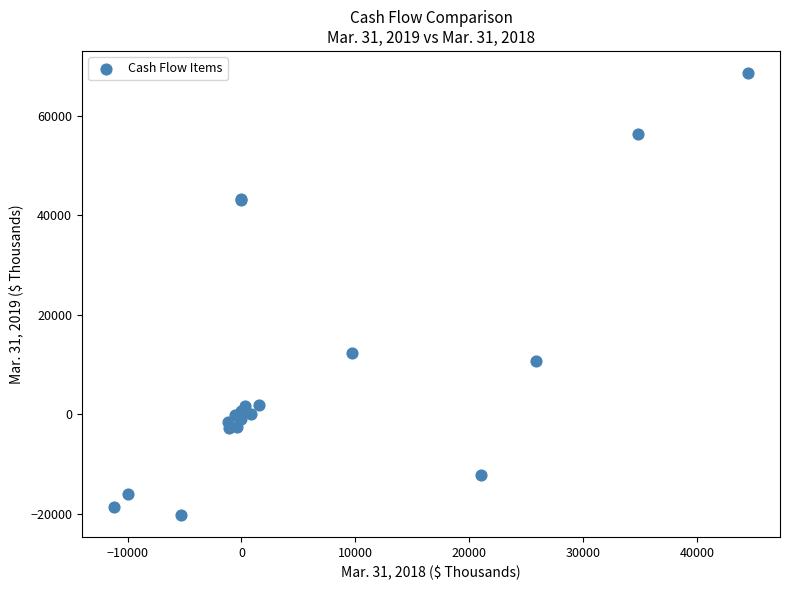

What Y value in the scatter plot is closest to 24158?

12296